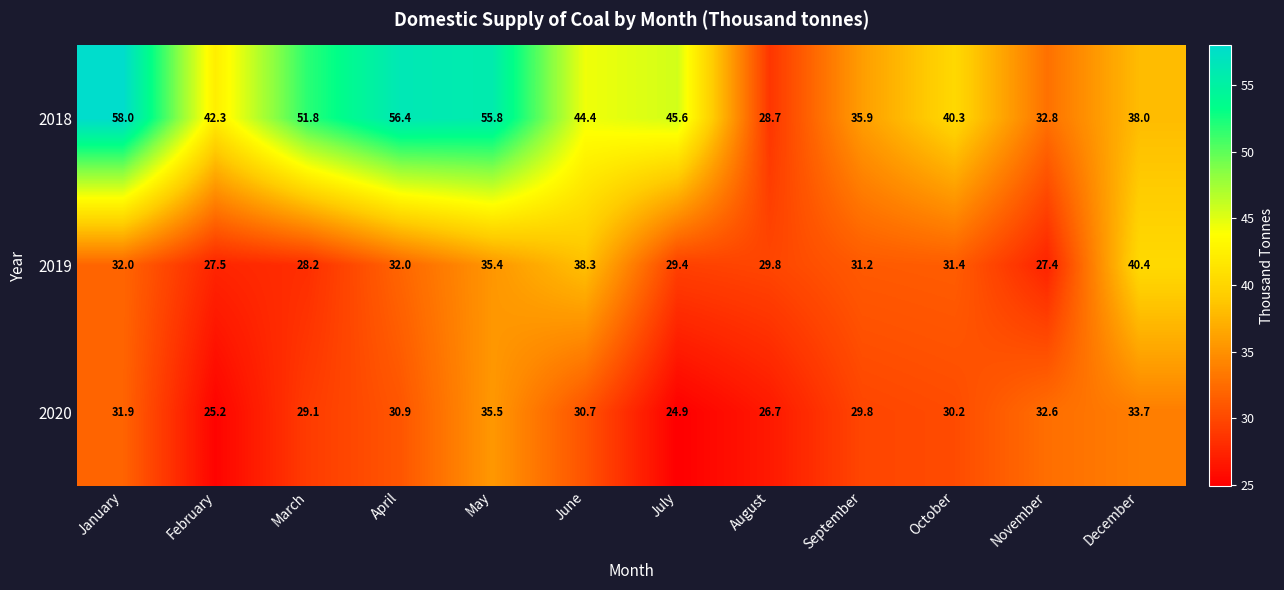

What is the average value of the 2018 series?

44.2